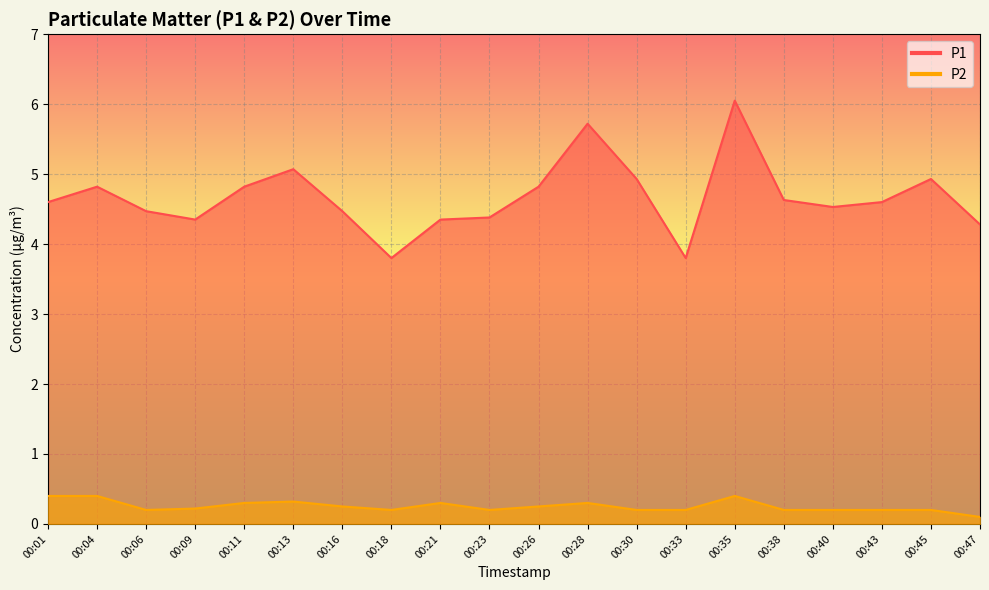

At which category is the sum across all series the highest?

00:35